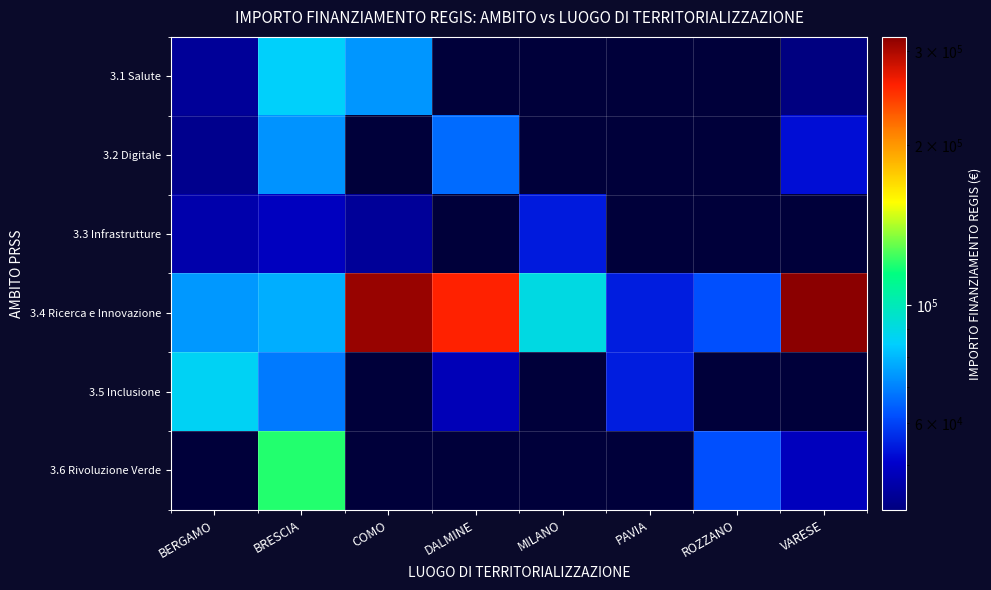

Reading right to left, what are all the values shown in this chart?

3.1 Salute: VARESE=41196.6	ROZZANO=0.0	PAVIA=0.0	MILANO=0.0	DALMINE=0.0	COMO=73636.1	BRESCIA=84977.9	BERGAMO=44080.6
3.2 Digitale: VARESE=52455.4	ROZZANO=0.0	PAVIA=0.0	MILANO=0.0	DALMINE=66393.6	COMO=0.0	BRESCIA=73250.1	BERGAMO=42816.5
3.3 Infrastrutture: VARESE=0.0	ROZZANO=0.0	PAVIA=0.0	MILANO=54144.9	DALMINE=0.0	COMO=44036.1	BRESCIA=48776.3	BERGAMO=46312.5
3.4 Ricerca e Innovazione: VARESE=319070.1	ROZZANO=62062.4	PAVIA=54577.6	MILANO=90268.6	DALMINE=258386.7	COMO=311137.0	BRESCIA=77926.5	BERGAMO=73886.6
3.5 Inclusione: VARESE=0.0	ROZZANO=0.0	PAVIA=54577.6	MILANO=0.0	DALMINE=47794.5	COMO=0.0	BRESCIA=68925.6	BERGAMO=86371.0
3.6 Rivoluzione Verde: VARESE=48646.7	ROZZANO=62062.4	PAVIA=0.0	MILANO=0.0	DALMINE=0.0	COMO=0.0	BRESCIA=119783.4	BERGAMO=0.0